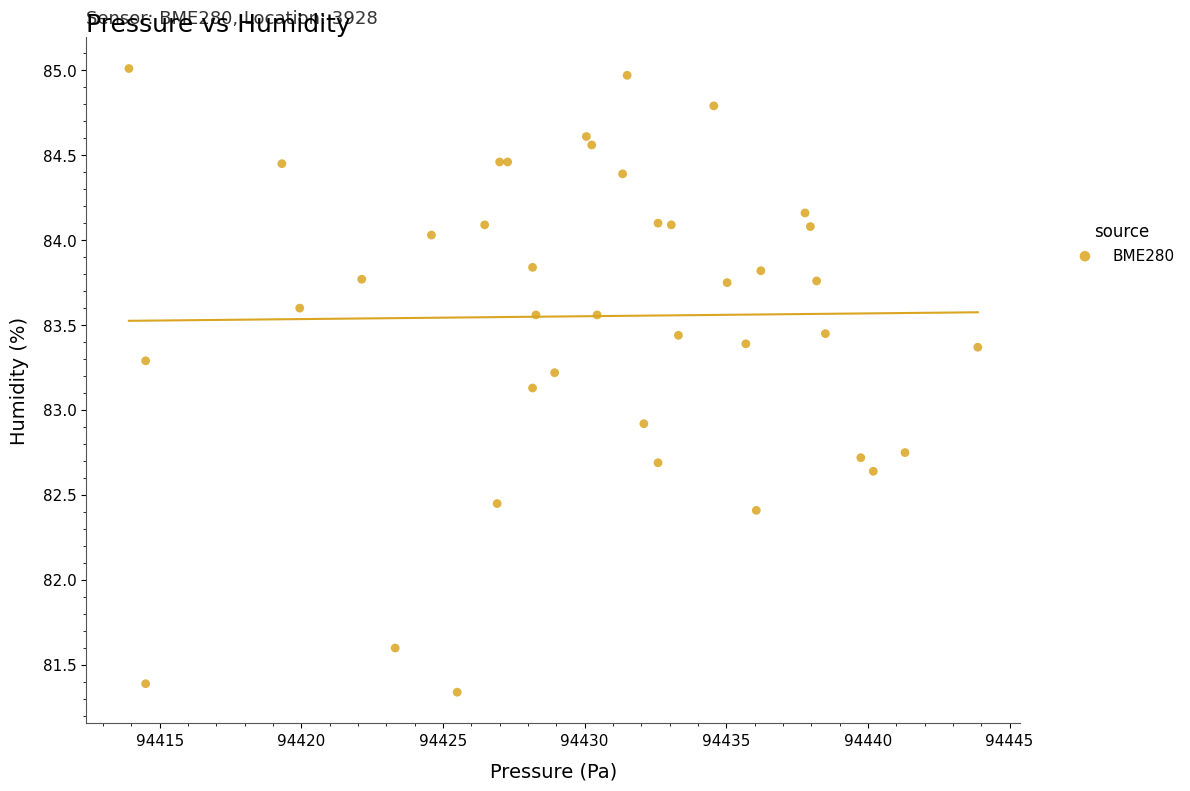

What Y value in the scatter plot is closest to 83?

82.9